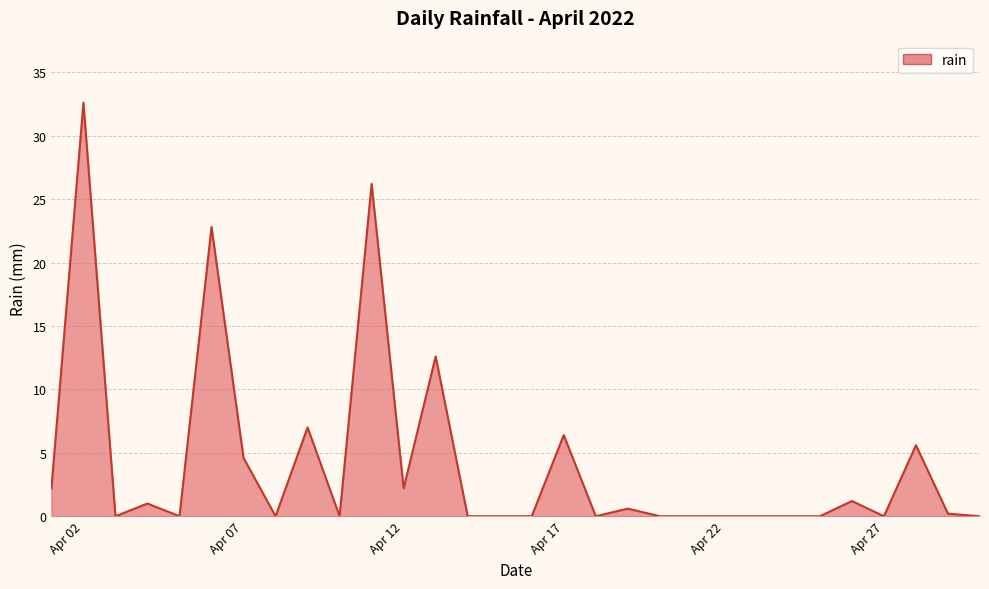

What is the difference between the maximum and minimum values?

32.6